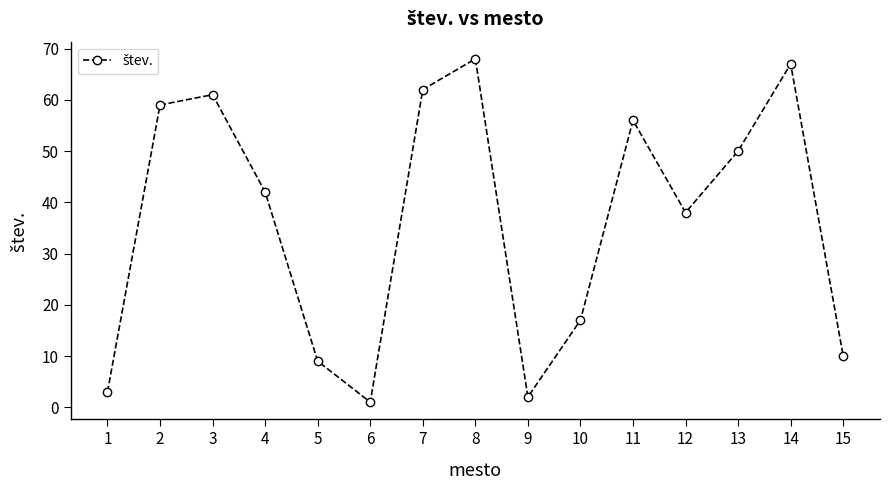

Is it true that the value at 4 is 42?

True